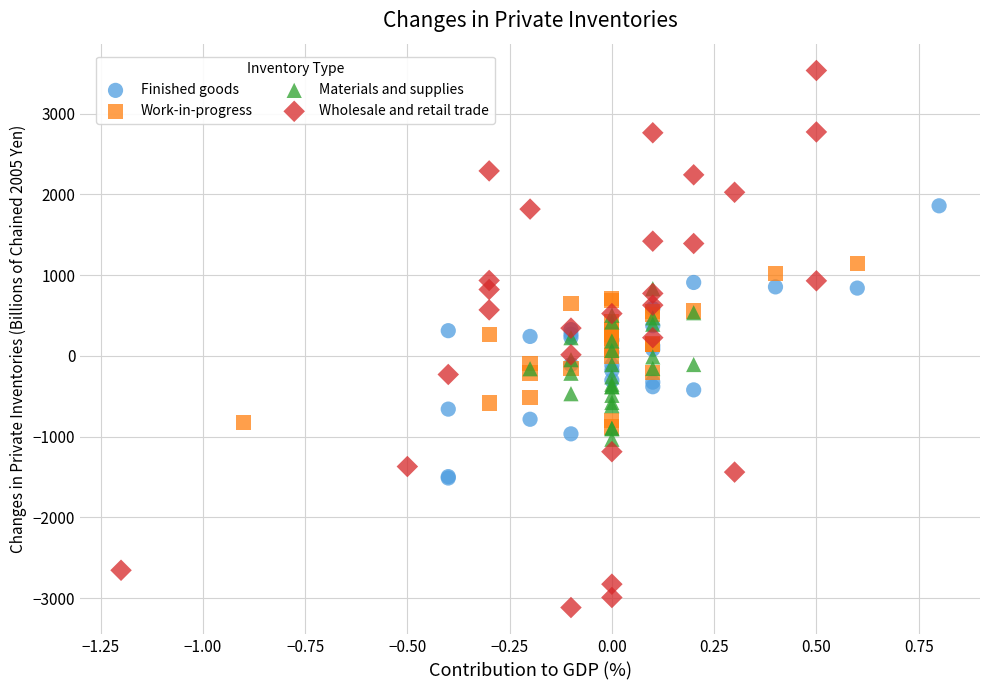

Which series contains the highest Y value?

Wholesale and retail trade